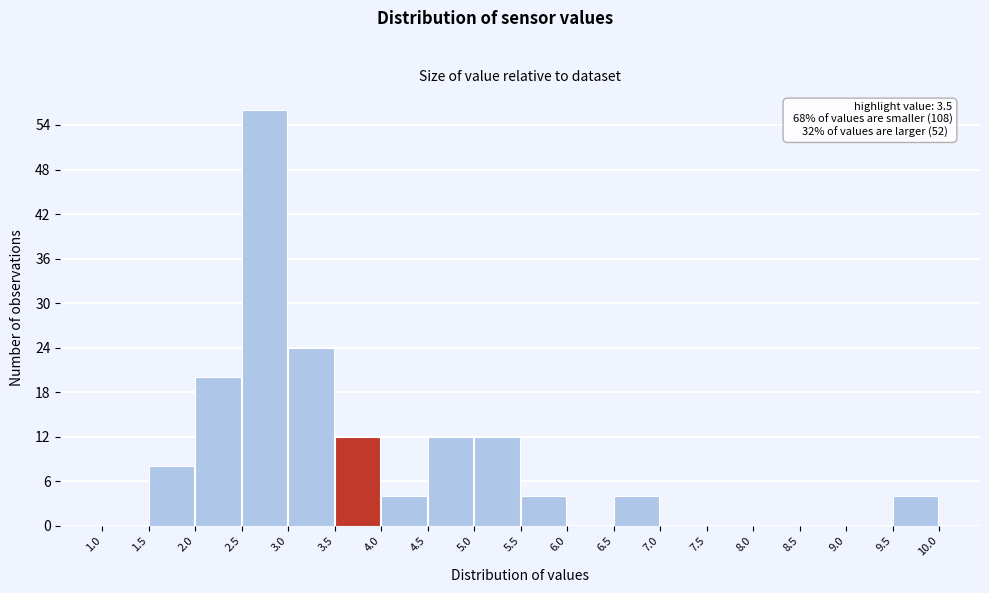

Over which range of the x-axis is the bar tallest?

2.5 to 3.0